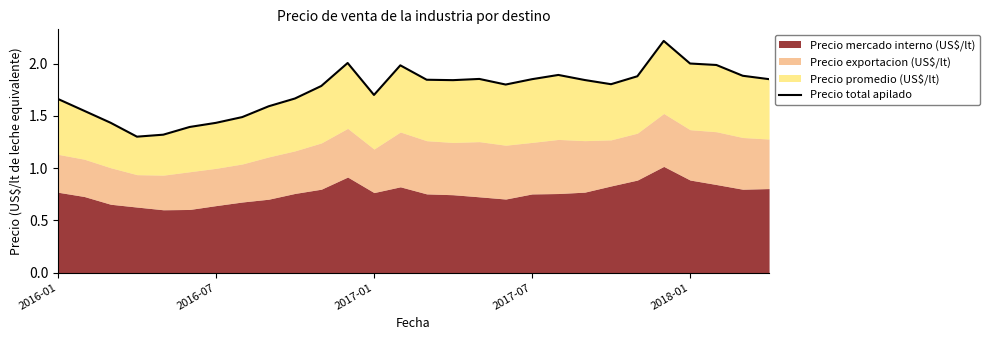

What is the change in value from 2017-07 to 14?

+0.5